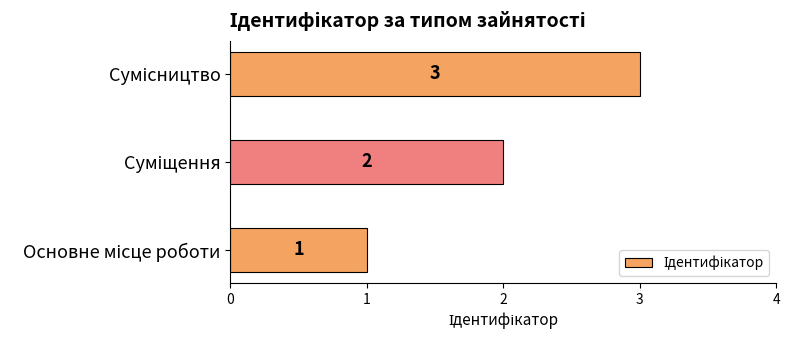

How many values are between 1 and 3?

3